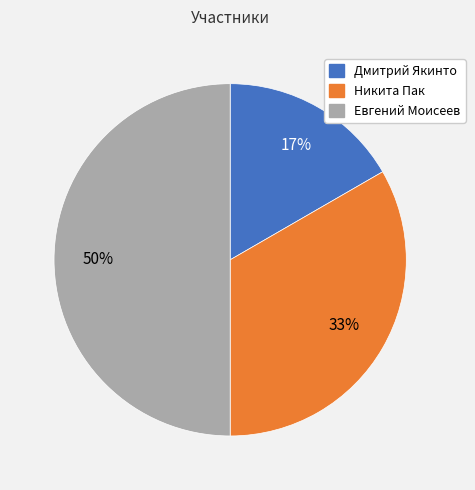

Is Никита Пак the majority of the pie?

No